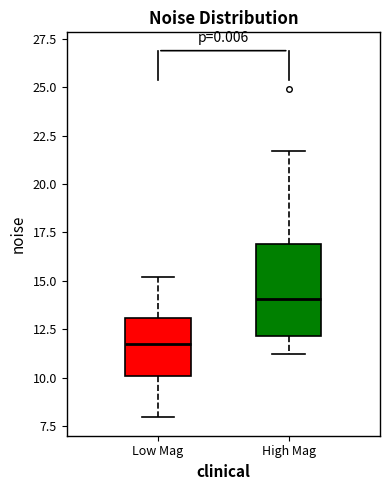

Where is the upper edge of the box for High Mag on the y-axis? The values are not printed on the chart, so give them approximately, as read against the axis.

17.0